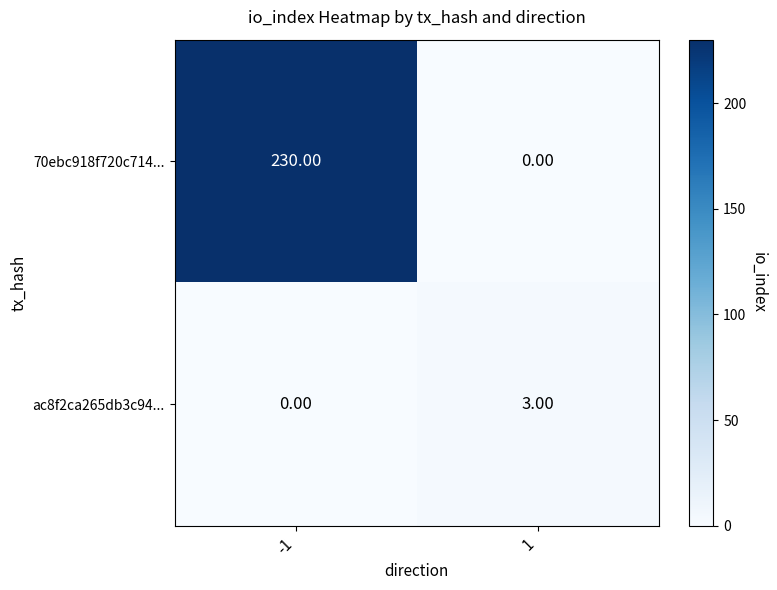

List the labels in order of 70ebc918f720c714... value, largest first.

-1, 1